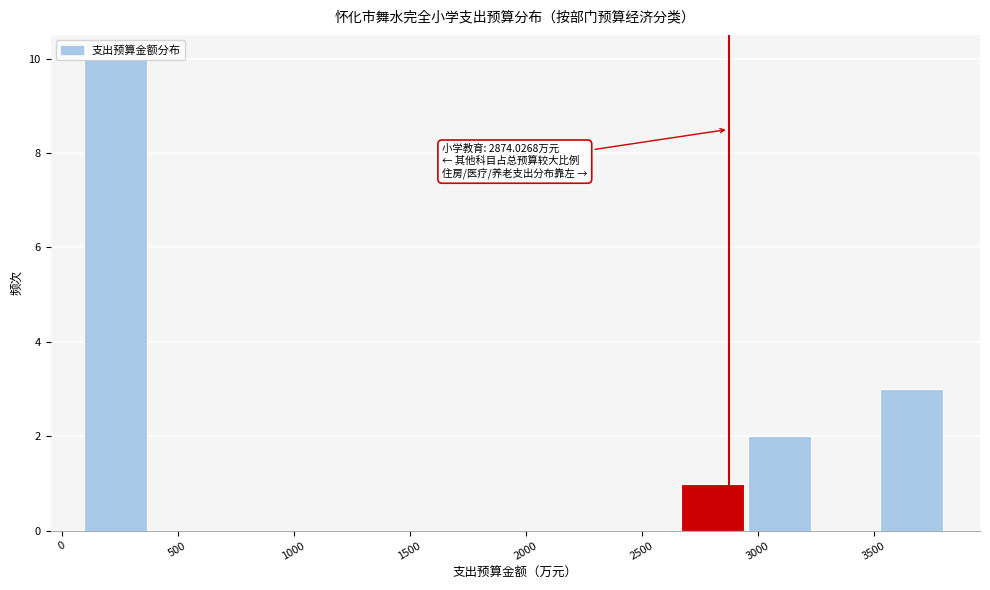

Over which range of the x-axis is the bar tallest?

100 to 400